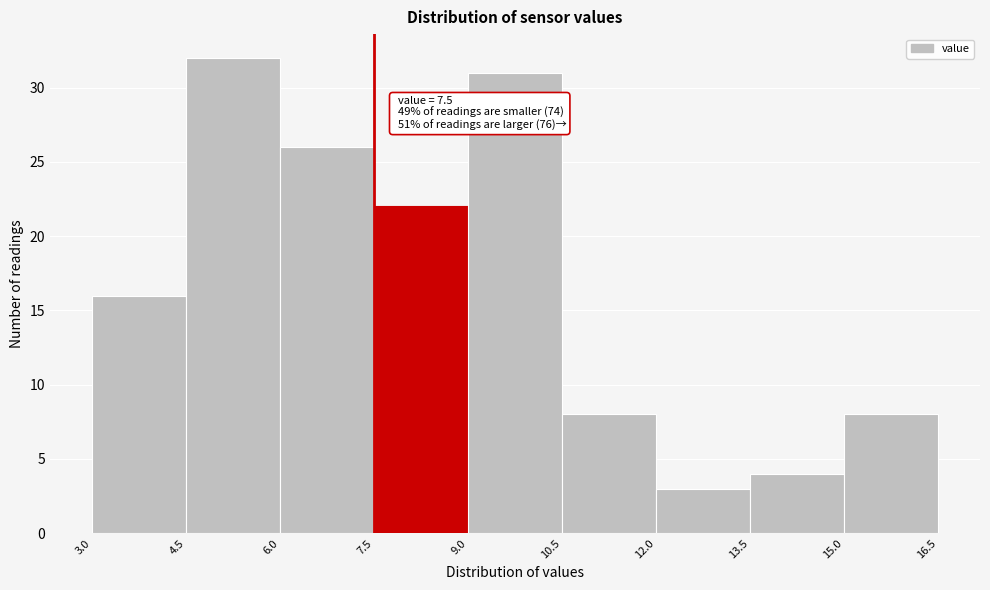

Which range on the x-axis has the tallest bar?

4.5 to 6.0